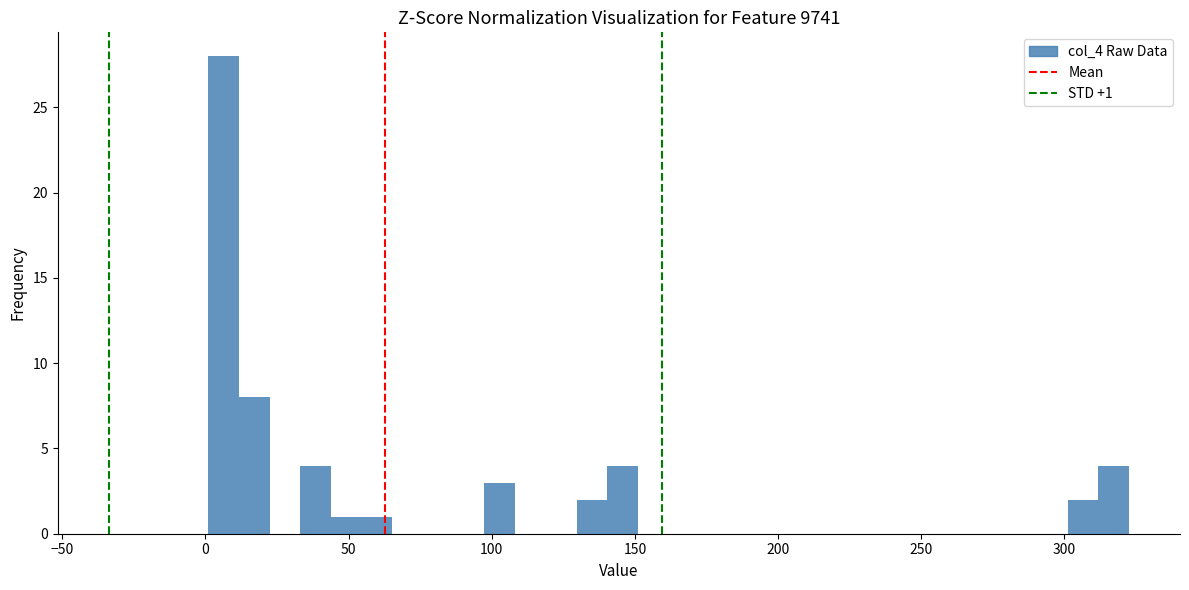

Around what value on the x-axis is the tallest bar? Give the approximate position of its centre, as read against the axis.

5